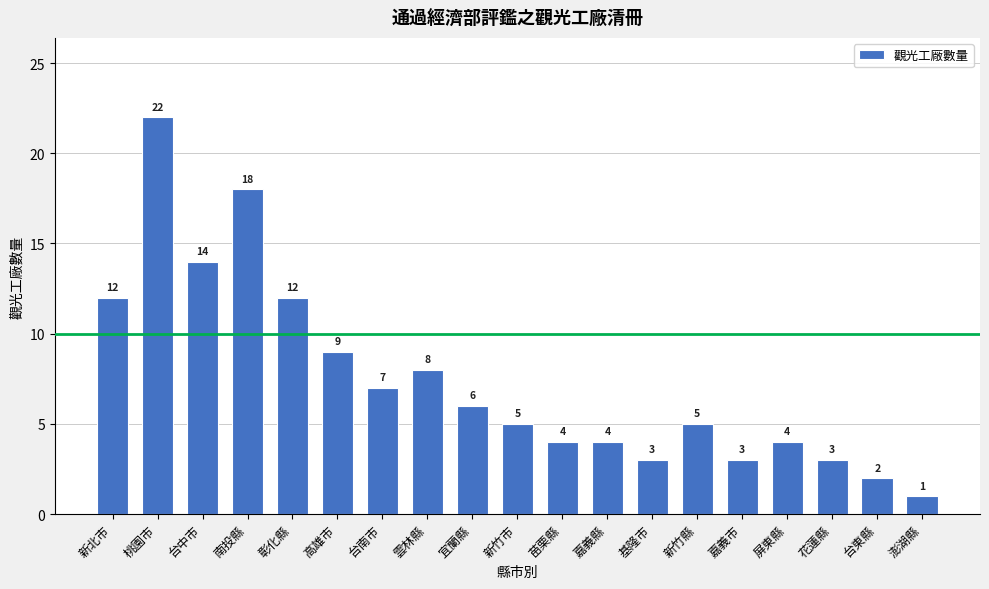

Reading left to right, list all the values displayed in this chart.

12	22	14	18	12	9	7	8	6	5	4	4	3	5	3	4	3	2	1